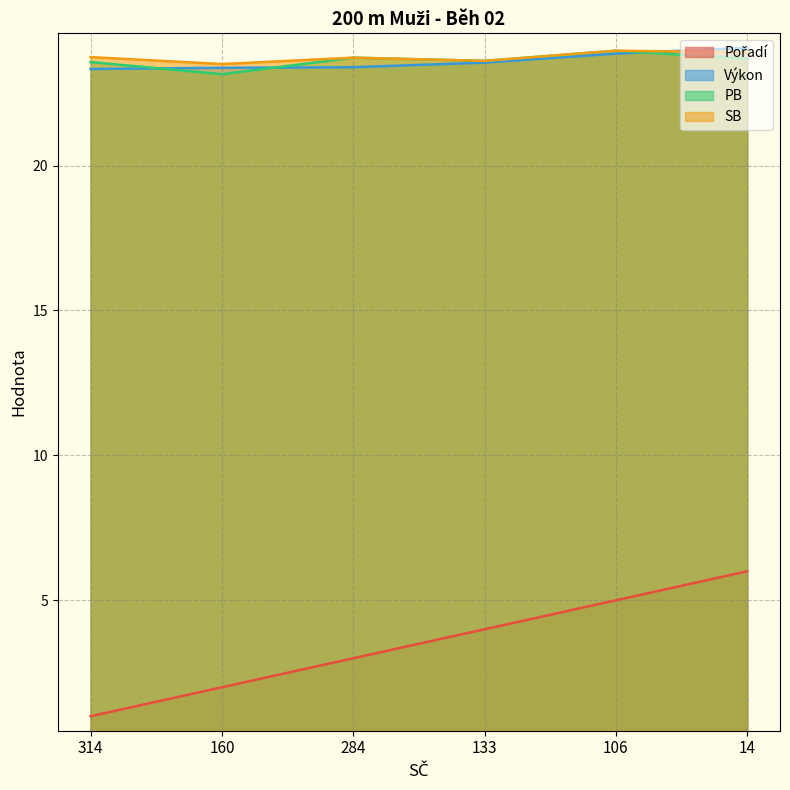

Reading left to right, extract all data points from this chart.

Pořadí: 1.0	2.0	3.0	4.0	5.0	6.0
Výkon: 23.3	23.4	23.4	23.6	23.9	24.1
PB: 23.6	23.1	23.7	23.6	24.0	23.7
SB: 23.7	23.5	23.7	23.6	24.0	23.9